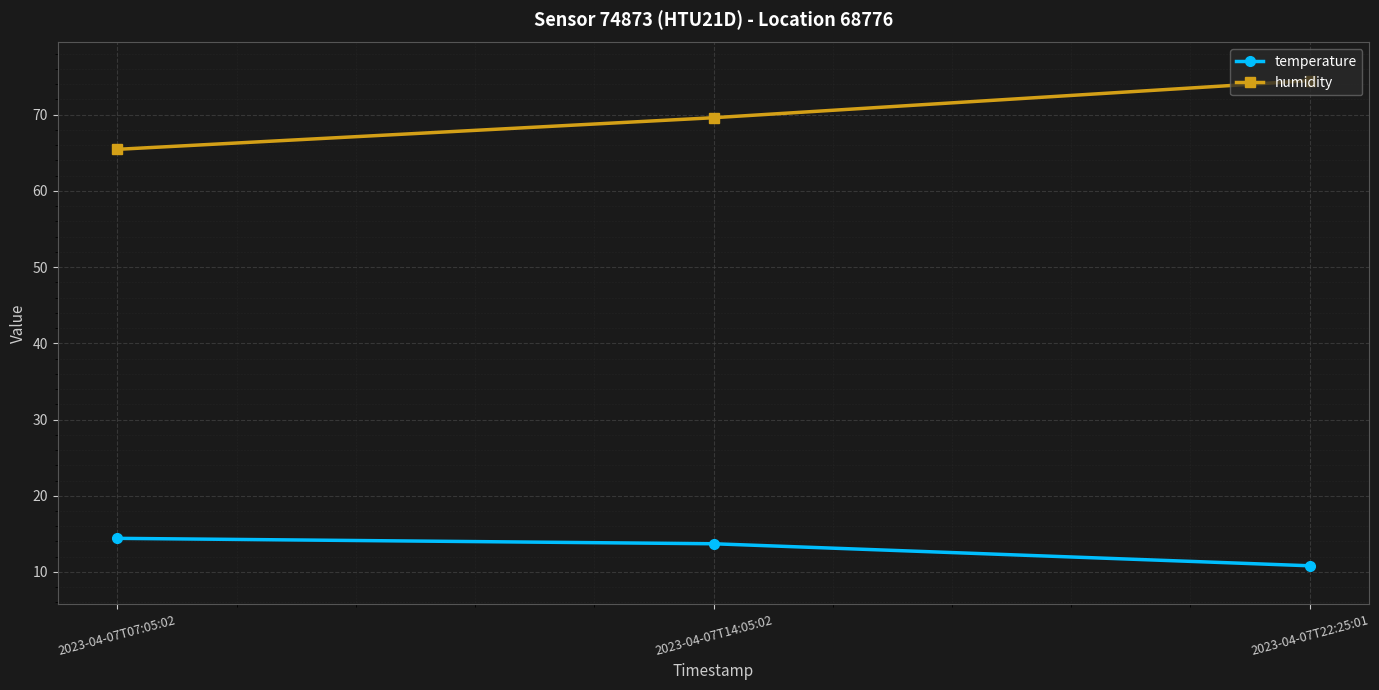

Reading left to right, transcribe all the data shown in this chart.

temperature: 2023-04-07T07:05:02=14.4	2023-04-07T14:05:02=13.7	2023-04-07T22:25:01=10.8
humidity: 2023-04-07T07:05:02=65.5	2023-04-07T14:05:02=69.6	2023-04-07T22:25:01=74.5